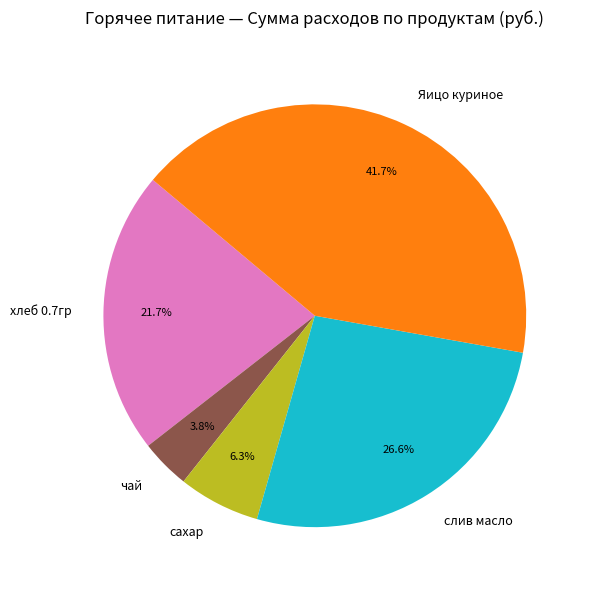

To the nearest percent, what is the combined percentage of слив масло and хлеб 0.7гр?

48%